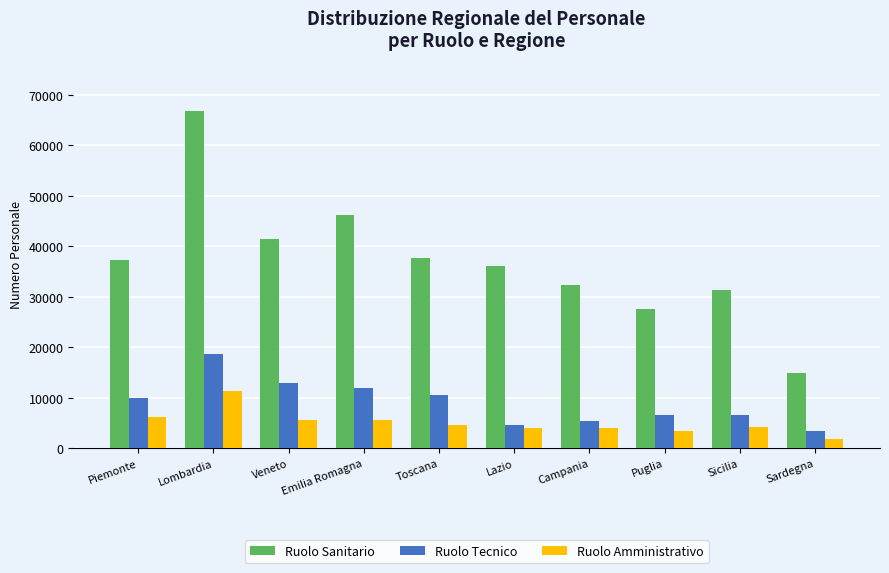

Rank the series by their maximum value, from highest to lowest.

Ruolo Sanitario, Ruolo Tecnico, Ruolo Amministrativo